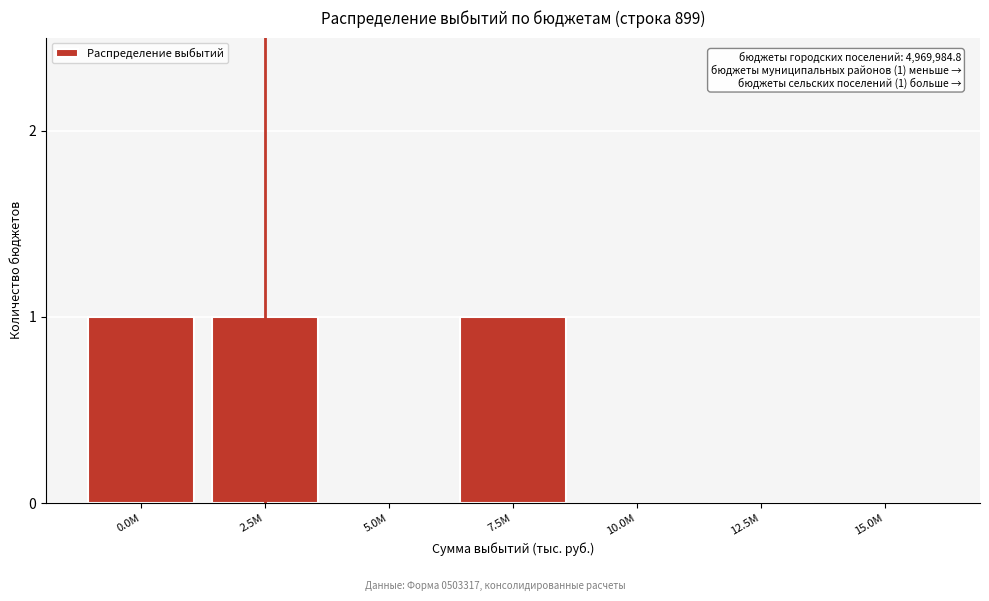

Reading left to right, extract all data points from this chart.

0.0M=1	2.5M=1	5.0M=0	7.5M=1	10.0M=0	12.5M=0	15.0M=0